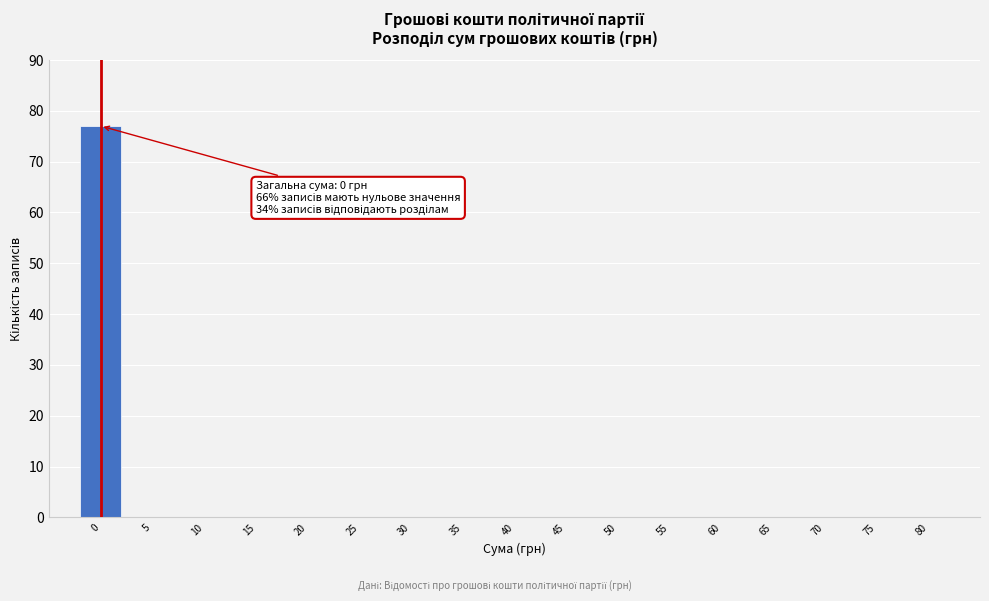

Reading right to left, transcribe all the data shown in this chart.

80=0	75=0	70=0	65=0	60=0	55=0	50=0	45=0	40=0	35=0	30=0	25=0	20=0	15=0	10=0	5=0	0=77